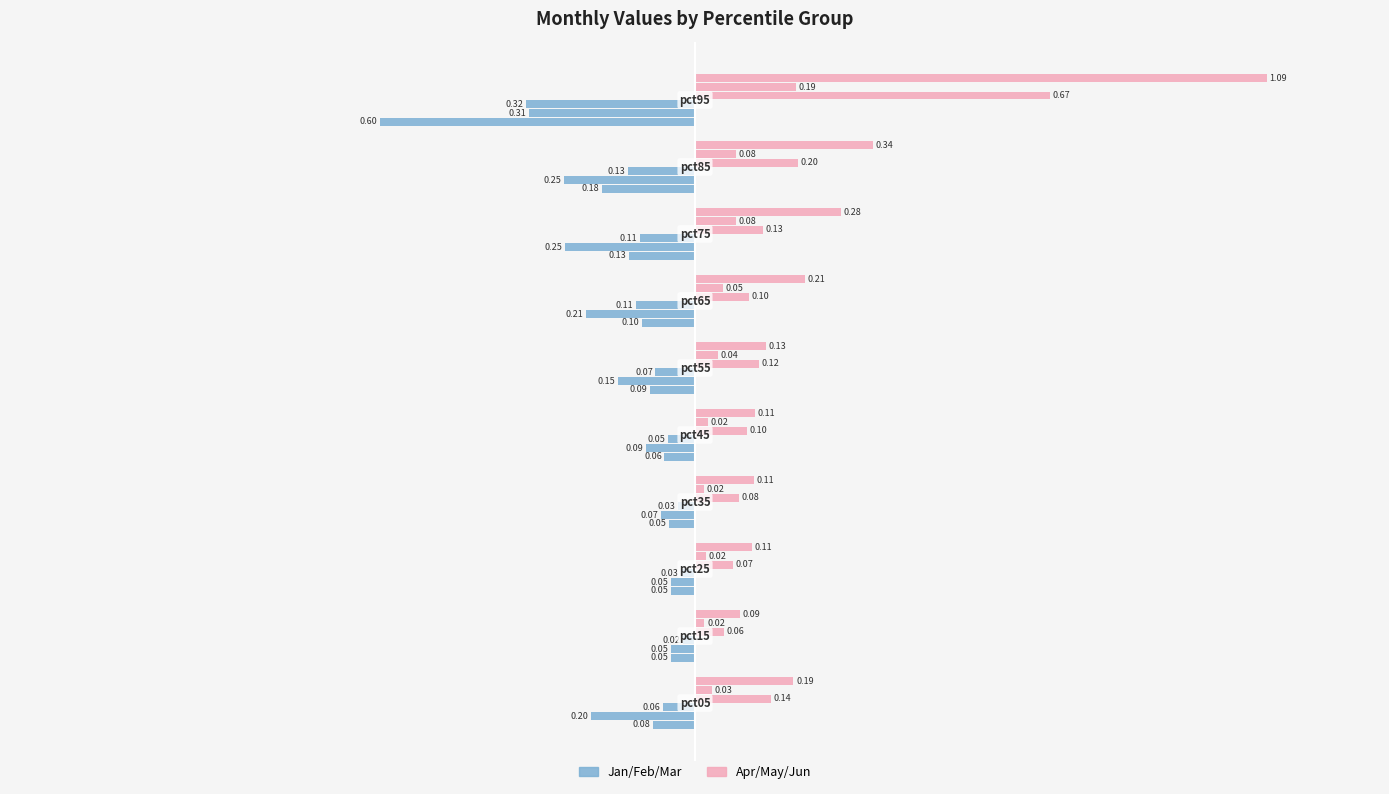

How many categories are shown in the chart?

10